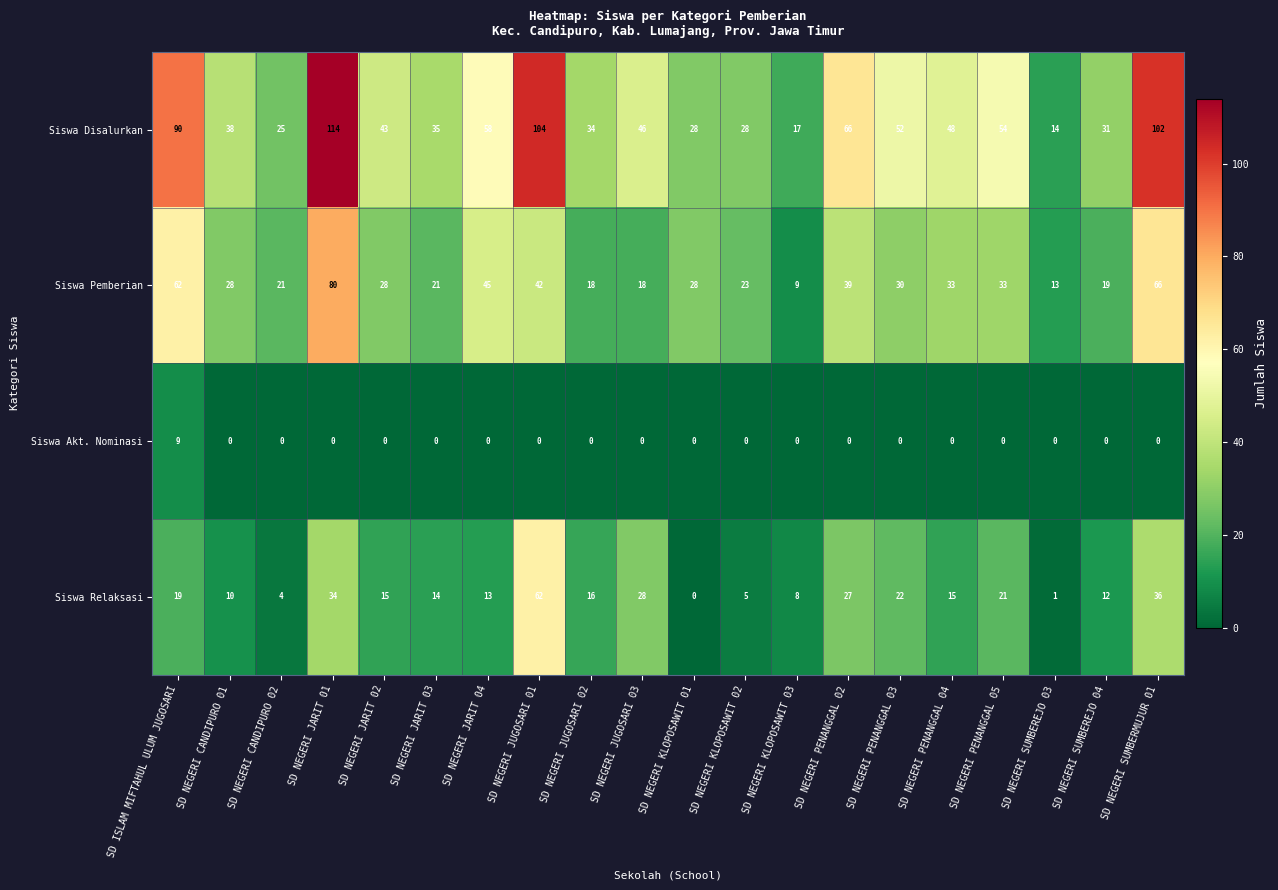

What is the difference between the second highest and second lowest values in the Siswa Pemberian series?

53